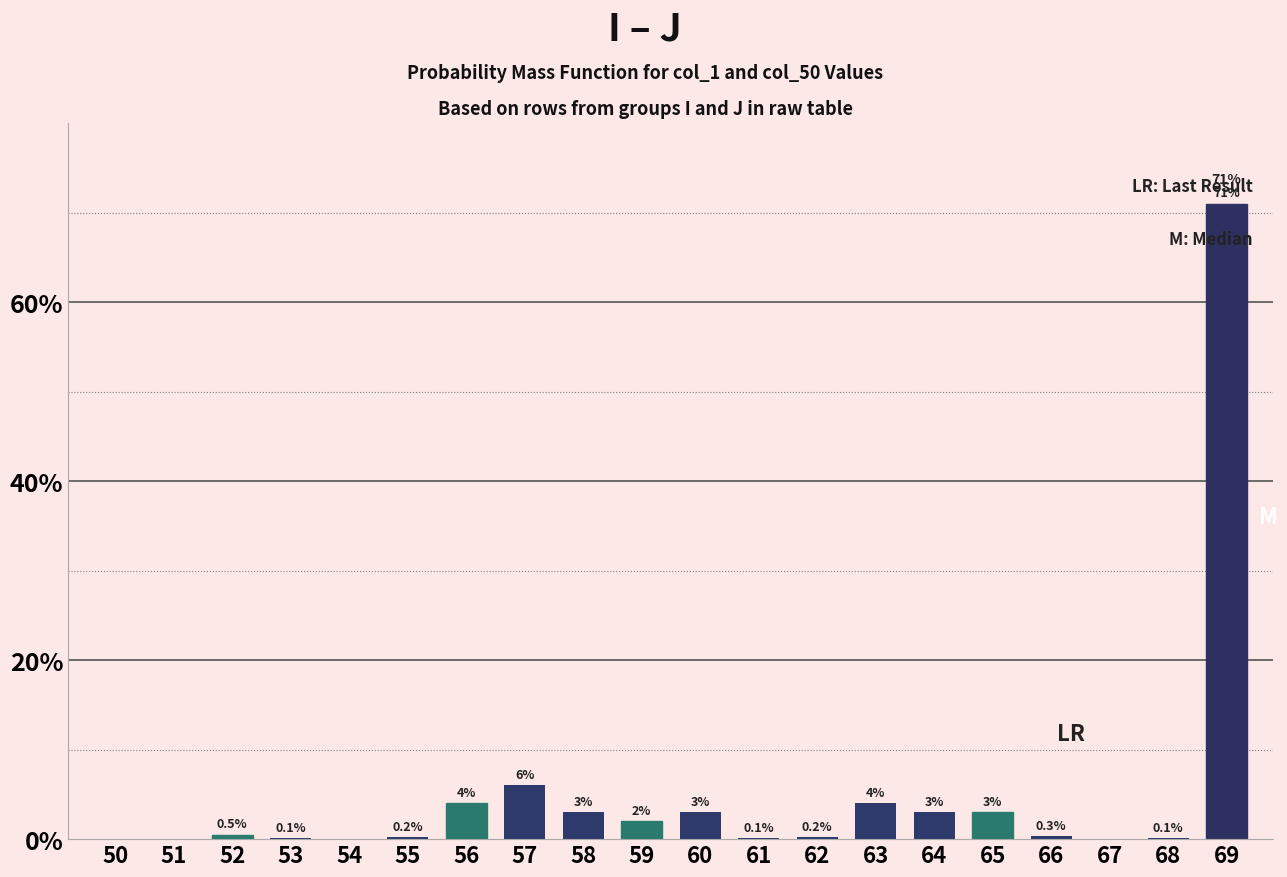

Between 52 and 57, which is larger?

57